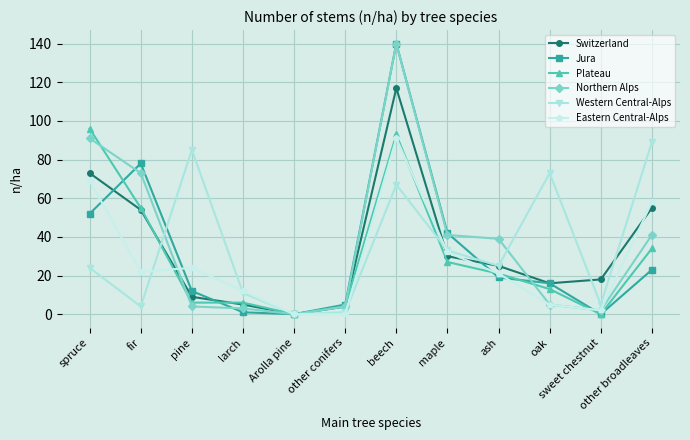

True or false: Eastern Central-Alps has more than 1 points higher than both neighbors.

True